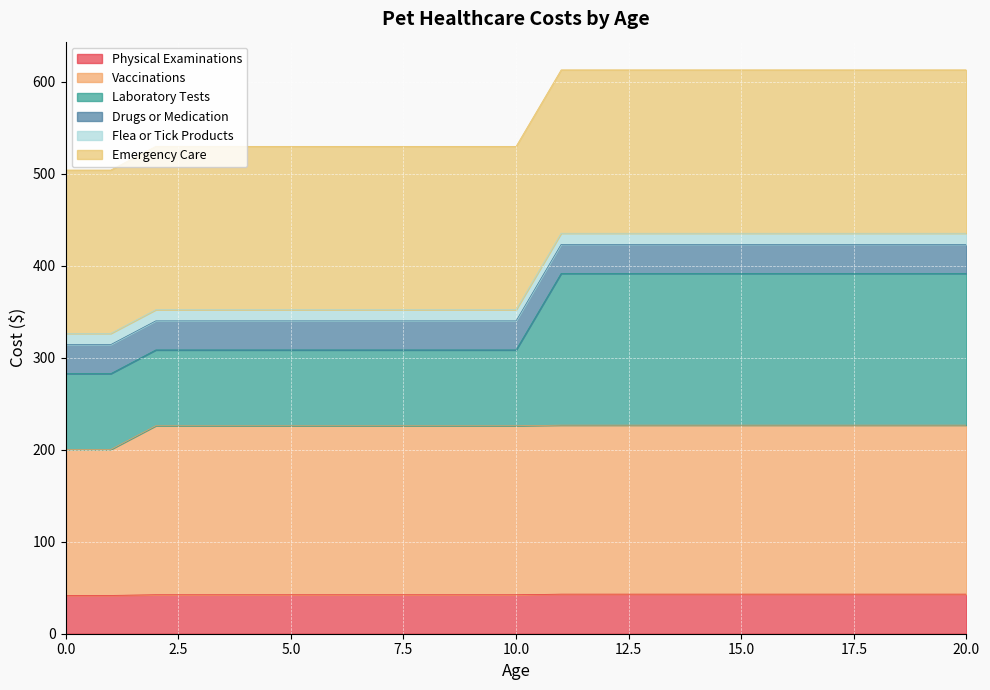

Is the value of Laboratory Tests at 15 greater than the value of Vaccinations at 1?

Yes